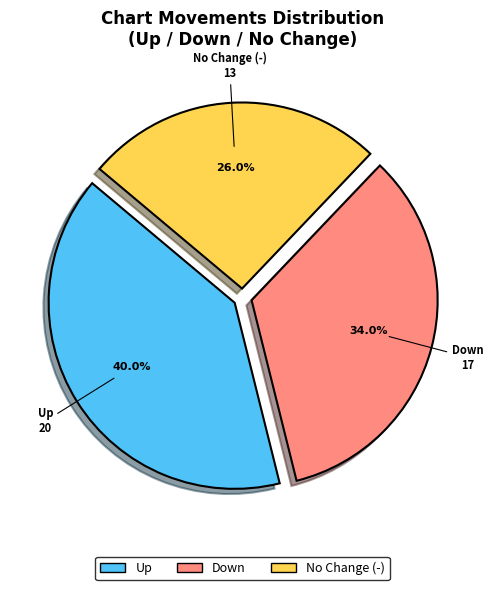

Does any single category account for the majority?

No